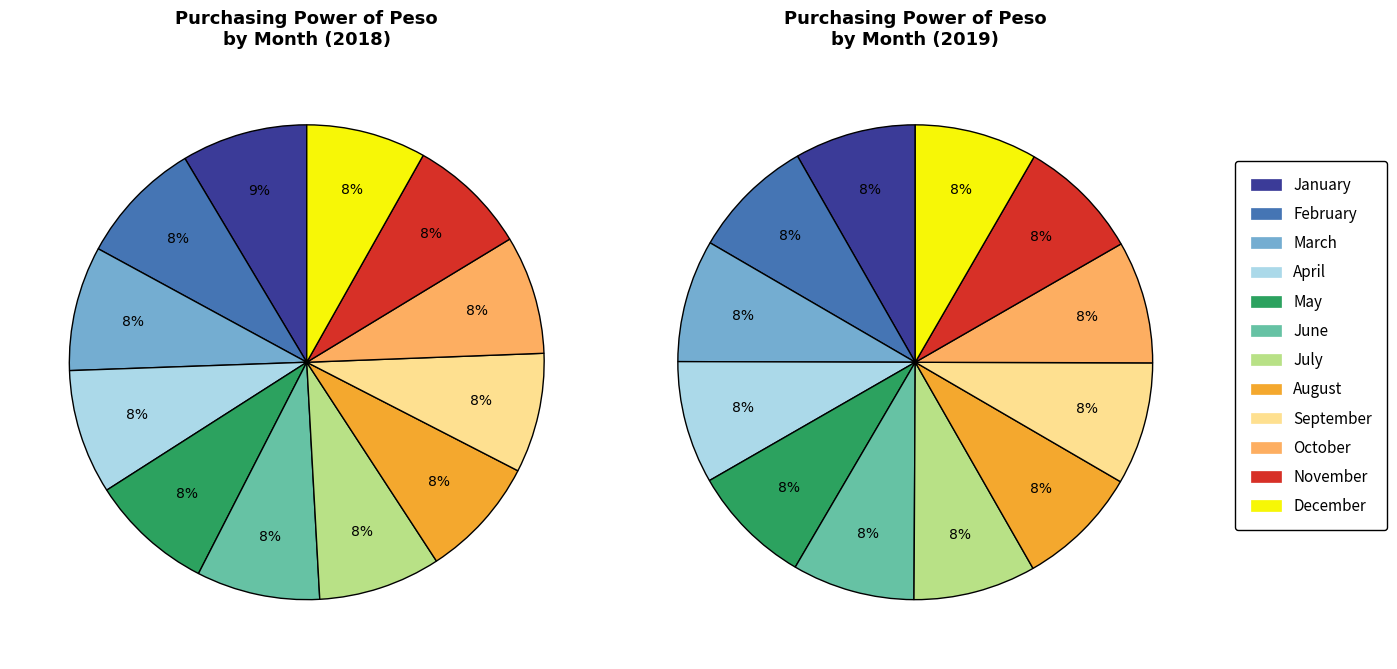

To the nearest percent, what is the average slice percentage?

8%